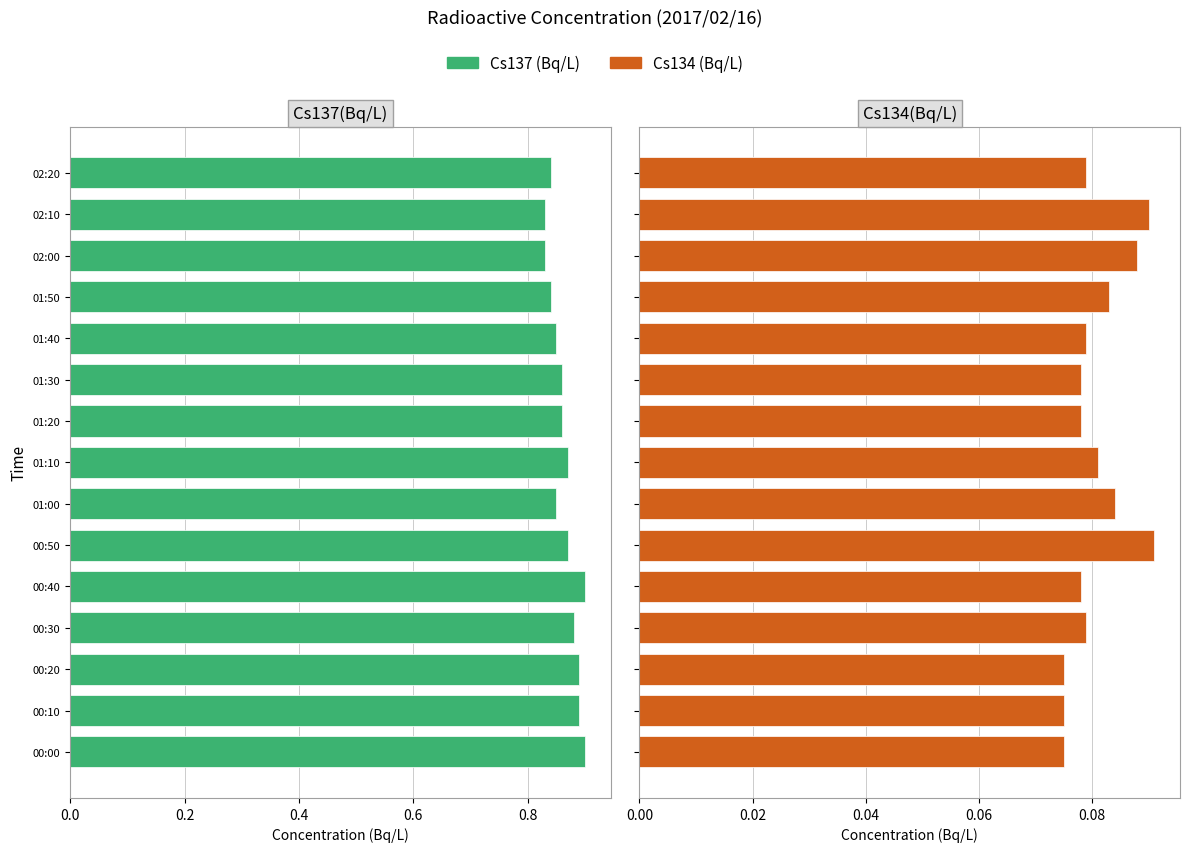

How many bars are there in total?

30